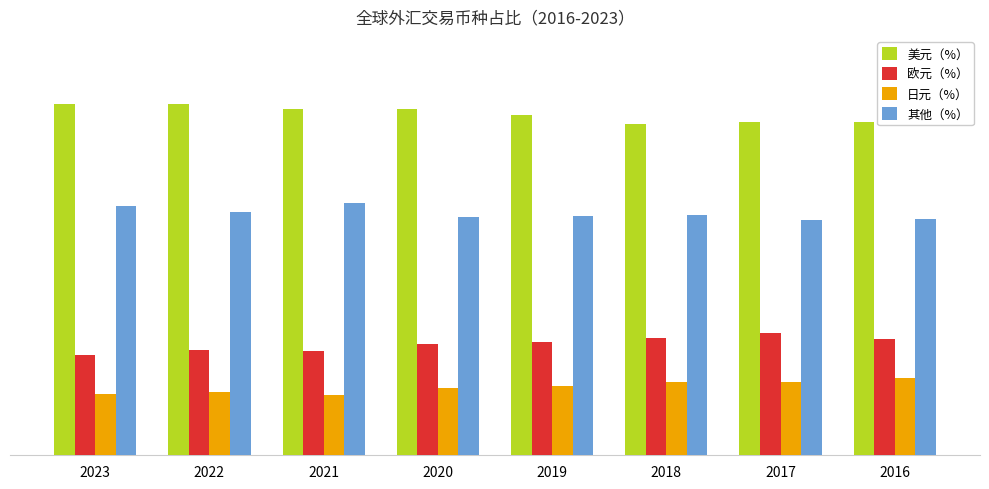

What is the value of the 欧元（%） bar at the 2nd from the left?

27.6